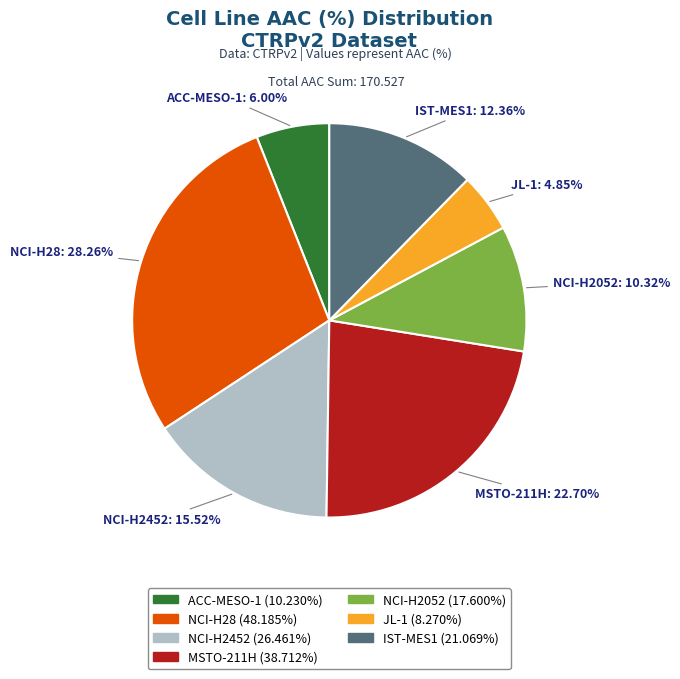

What percentage is the JL-1 slice, to the nearest percent?

5%